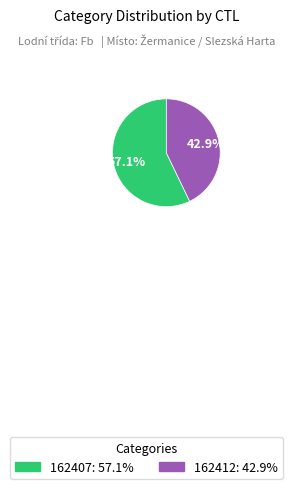

To the nearest percent, what is the combined percentage of 162412 and 162407?

100%